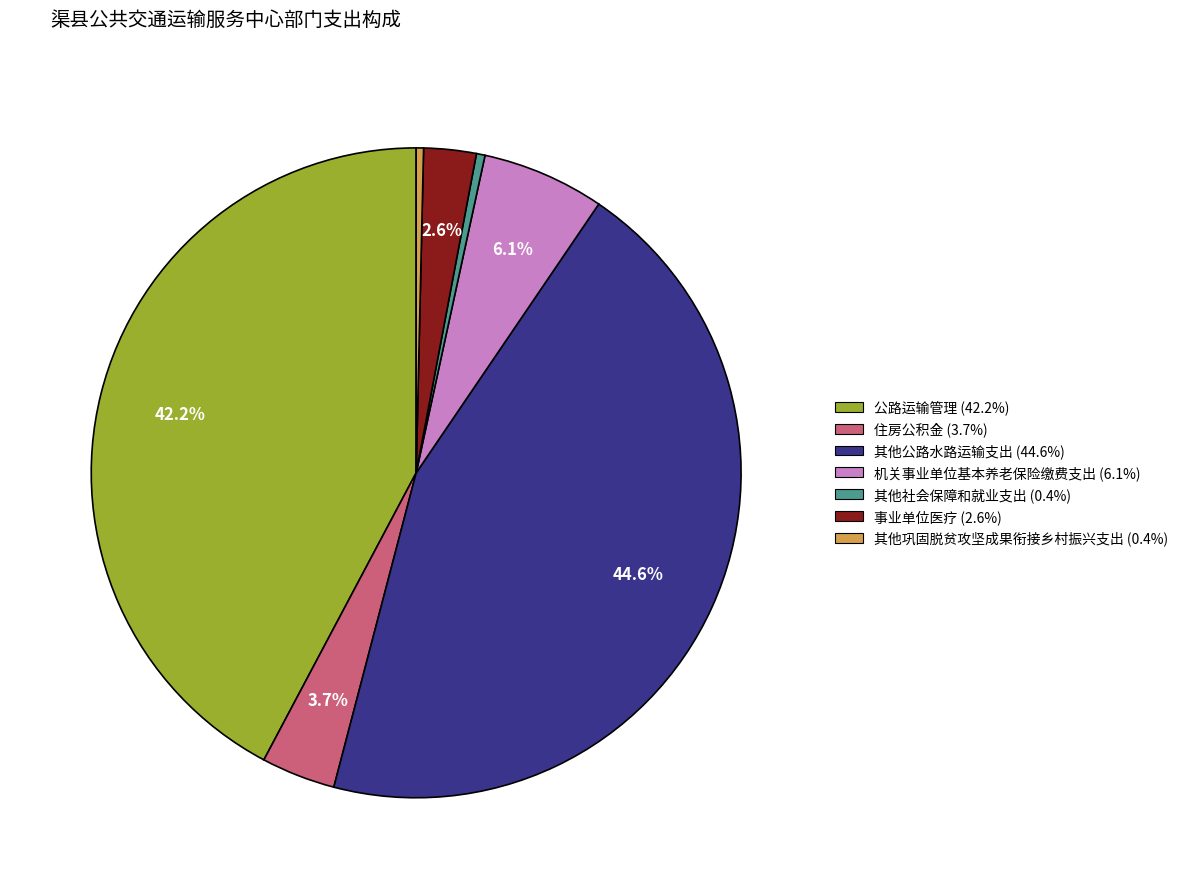

Count the number of slices in the pie.

7